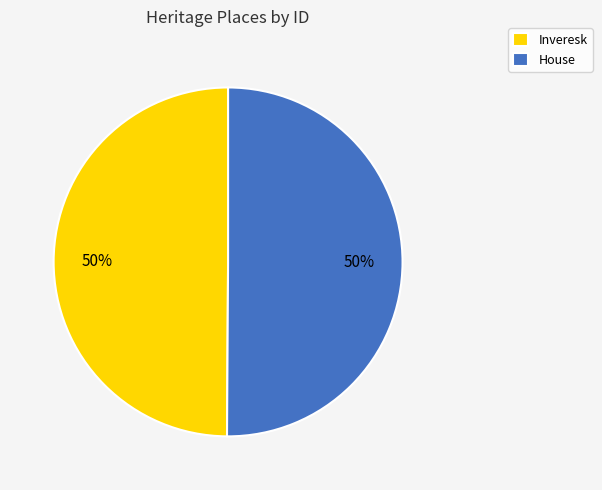

Count the number of slices in the pie.

2